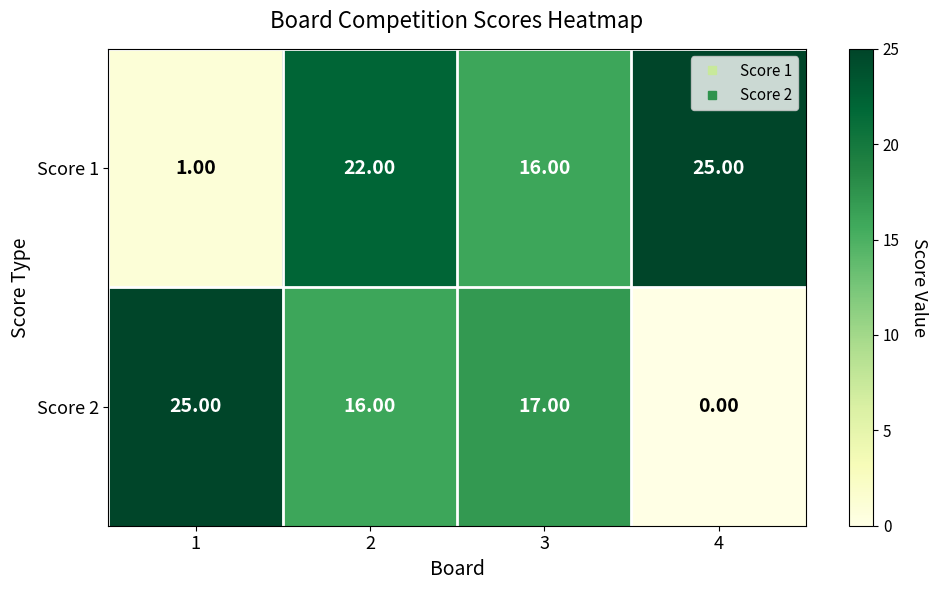

What is the sum of all Score 1 values?

64